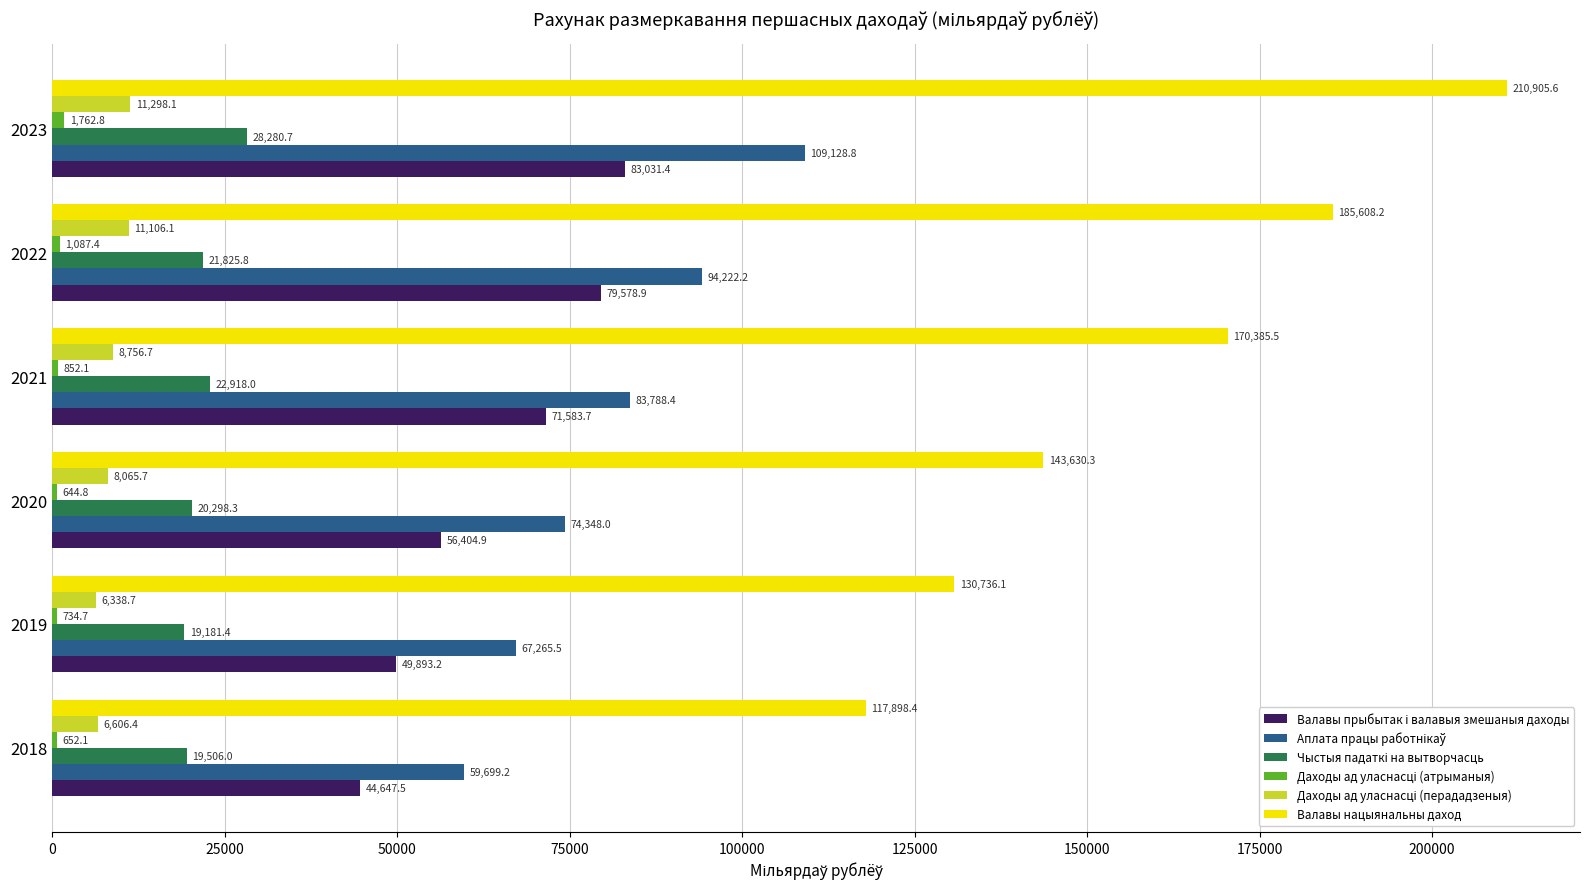

At which category is the sum across all series the highest?

2023